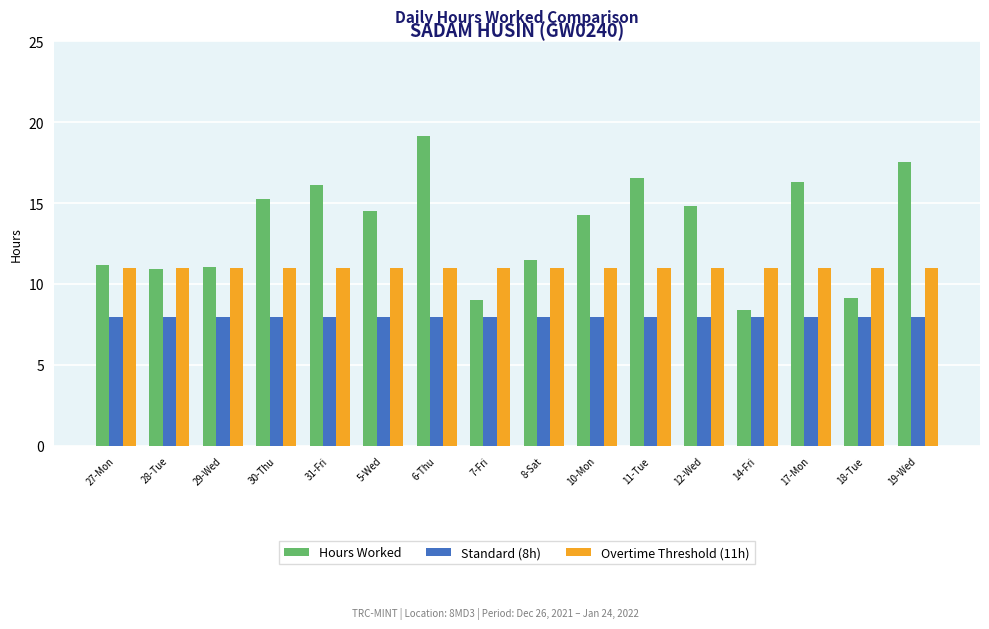

What are all the series names shown in the legend?

Hours Worked, Standard (8h), Overtime Threshold (11h)